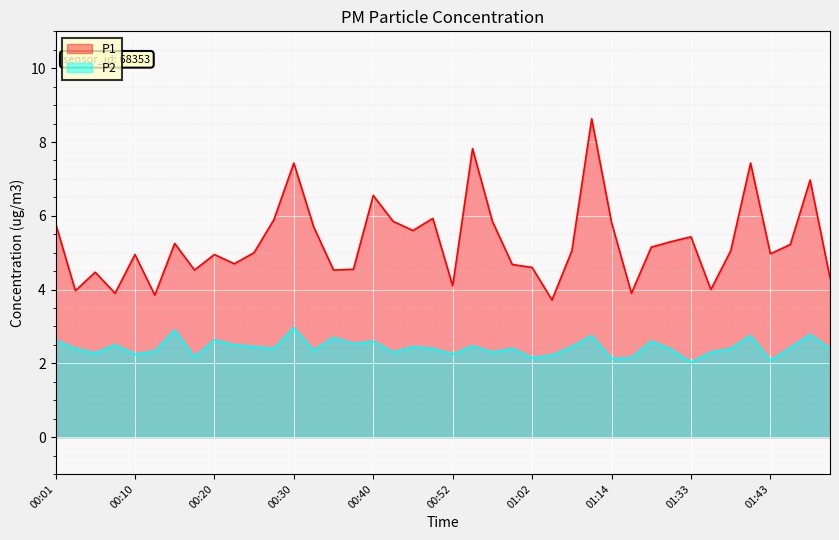

What position from the left is 00:27?

12